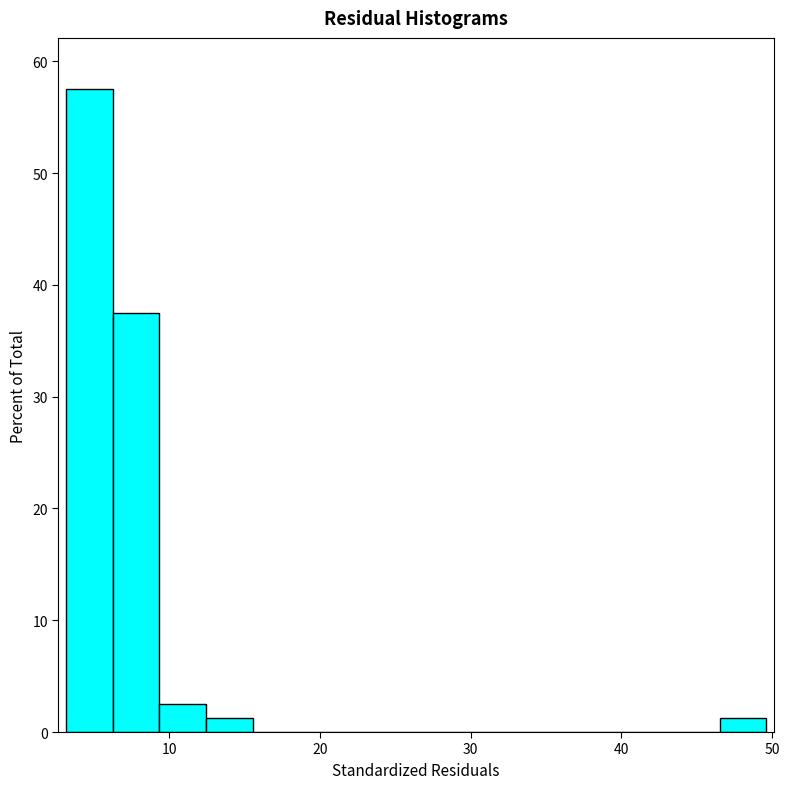

Around what value on the x-axis is the tallest bar? Give the approximate position of its centre, as read against the axis.

5